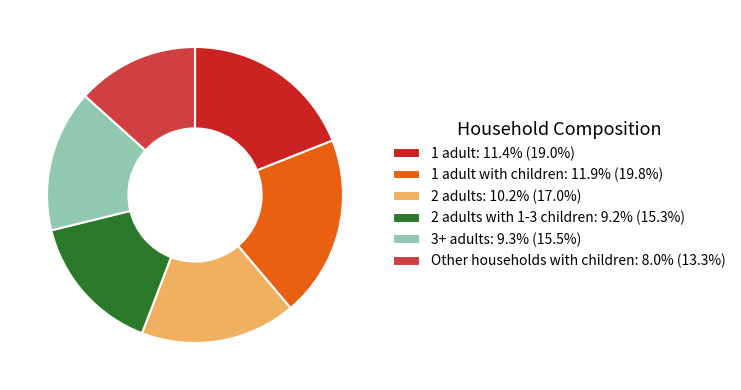

Is the sum of Other households with children: 8.0% (13.3%) and 1 adult with children: 11.9% (19.8%) greater than half?

No